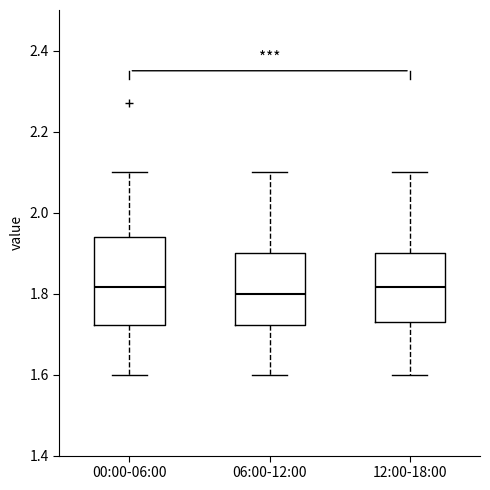

Comparing the boxes themselves (not the whiskers), which one is the tallest?

00:00-06:00